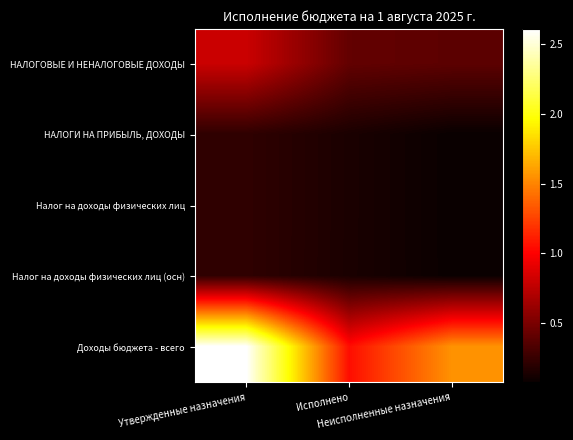

At how many categories does at least one series exceed 2647426?

3